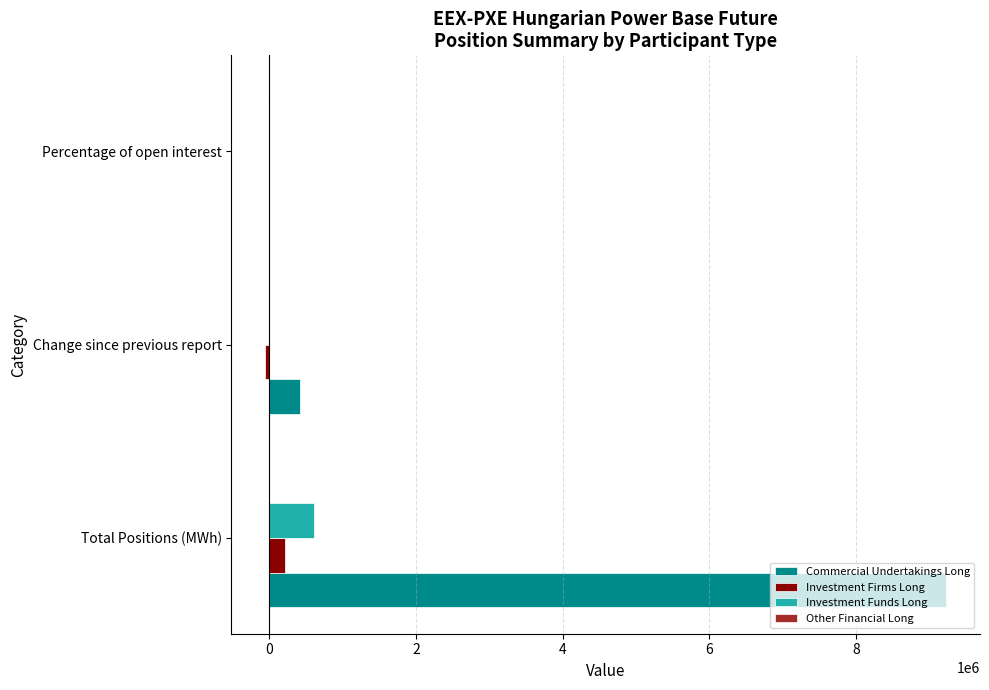

How many categories are shown in the chart?

3